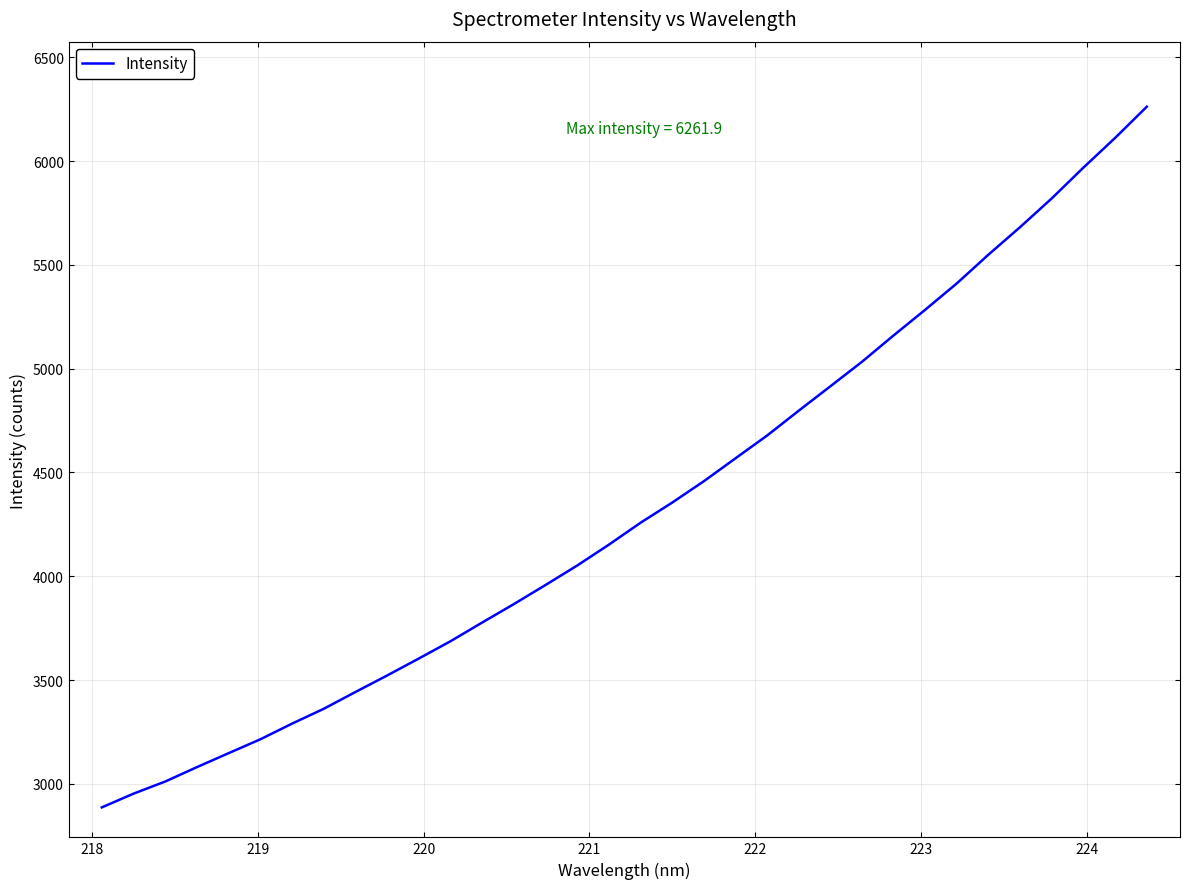

What is the maximum value shown in the chart?

6261.9